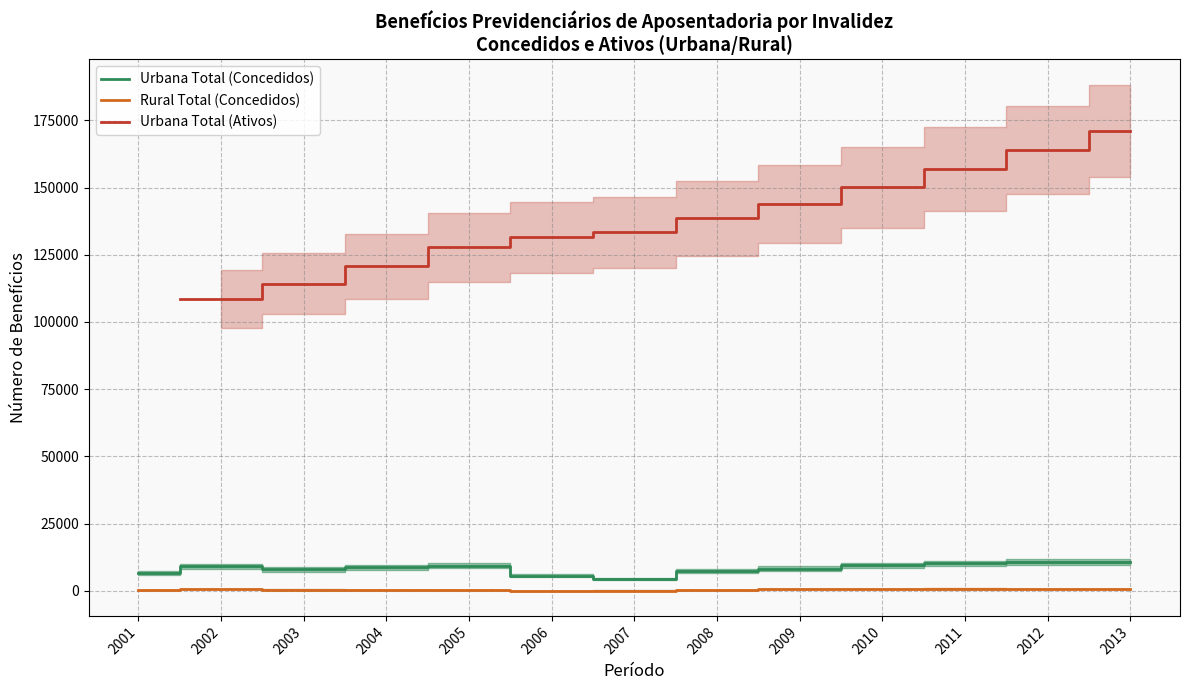

True or false: Rural Total (Concedidos) and Urbana Total (Ativos) cross at least once.

False